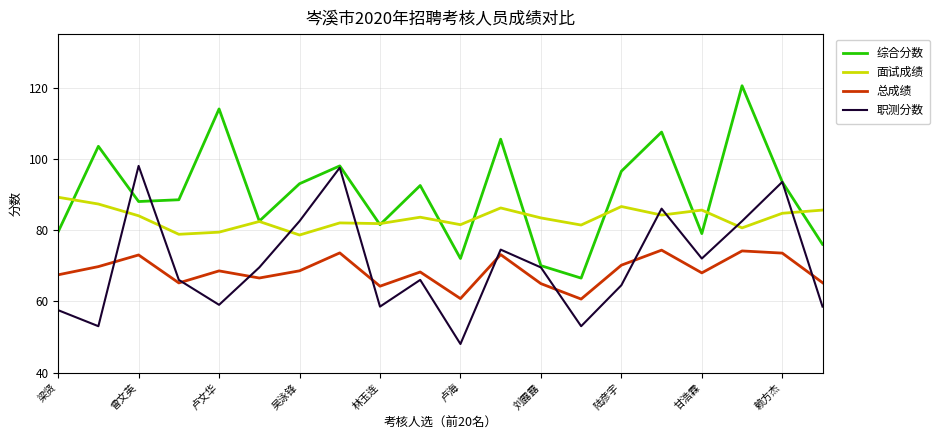

Which series has the largest total across all categories?

综合分数